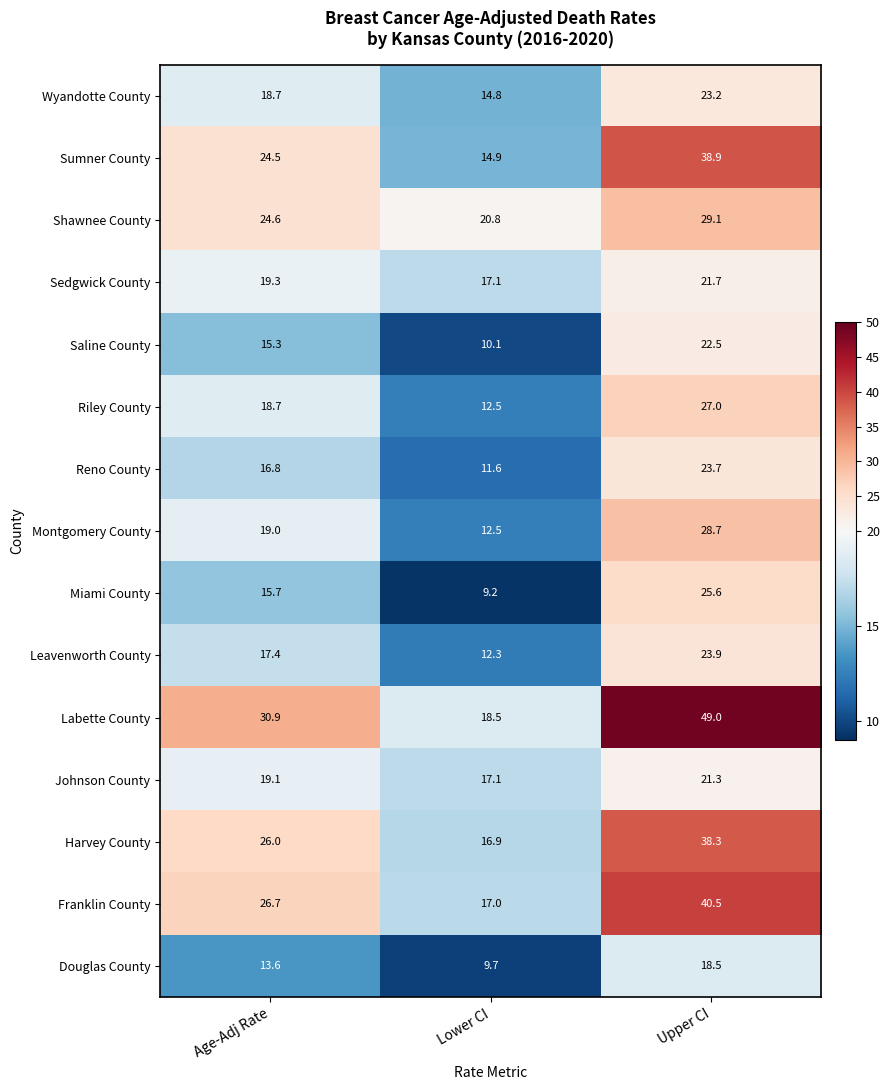

How many categories are shown in the chart?

3